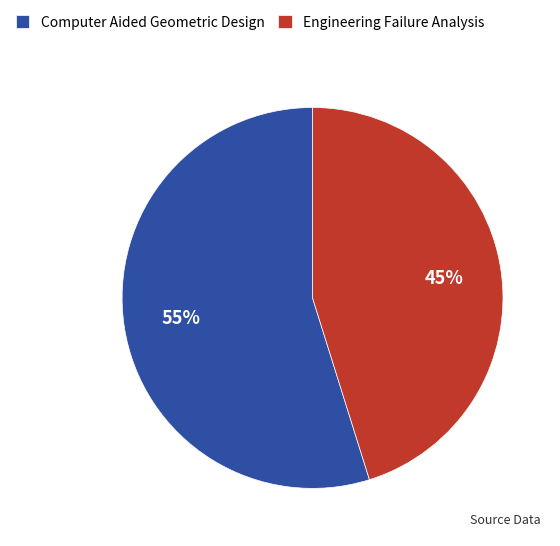

Which category has the smallest portion of the pie?

Engineering Failure Analysis